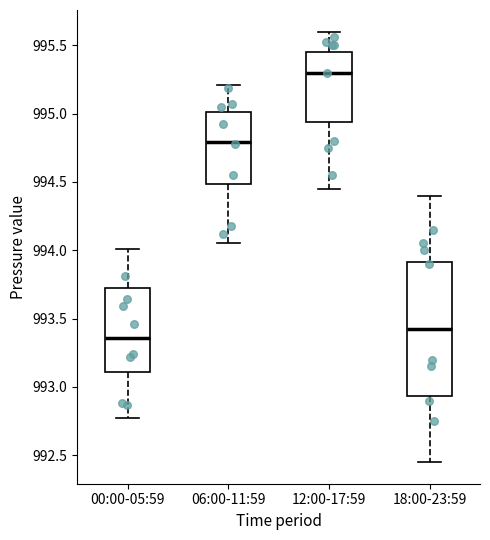

Which box is the tallest, from its lower edge to its upper edge?

18:00-23:59